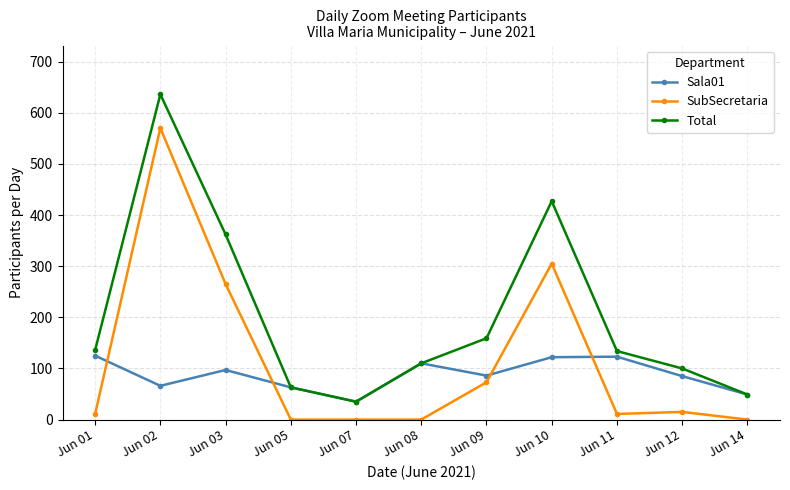

What is the difference between the highest and lowest values at Jun 01?

125